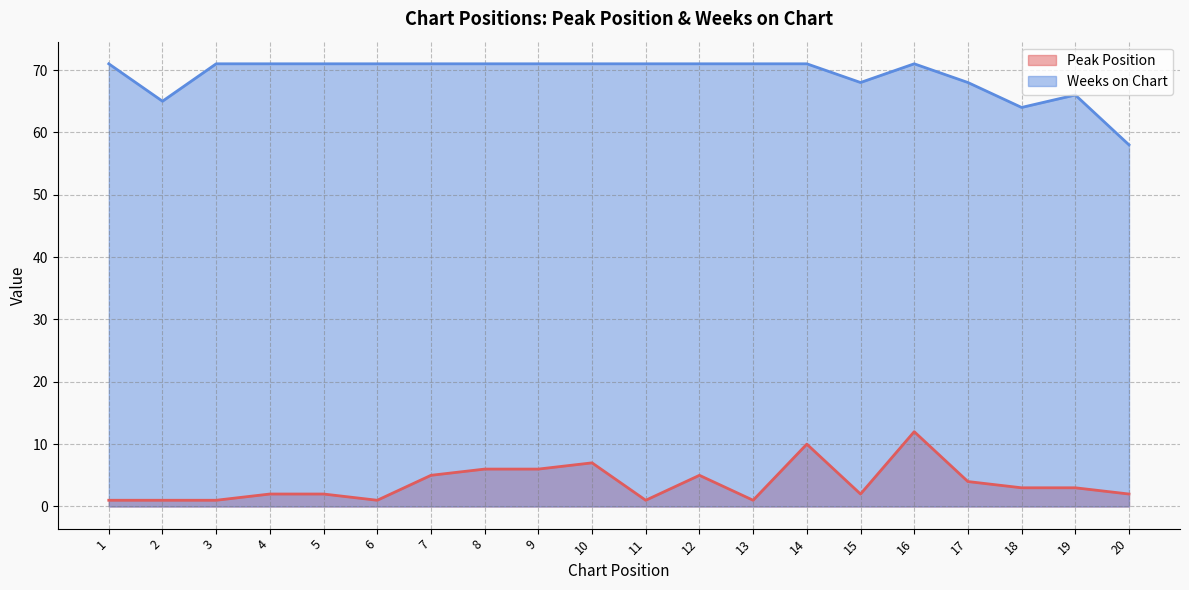

In Weeks on Chart, how many points are lower than both neighbors (excluding endpoints)?

3